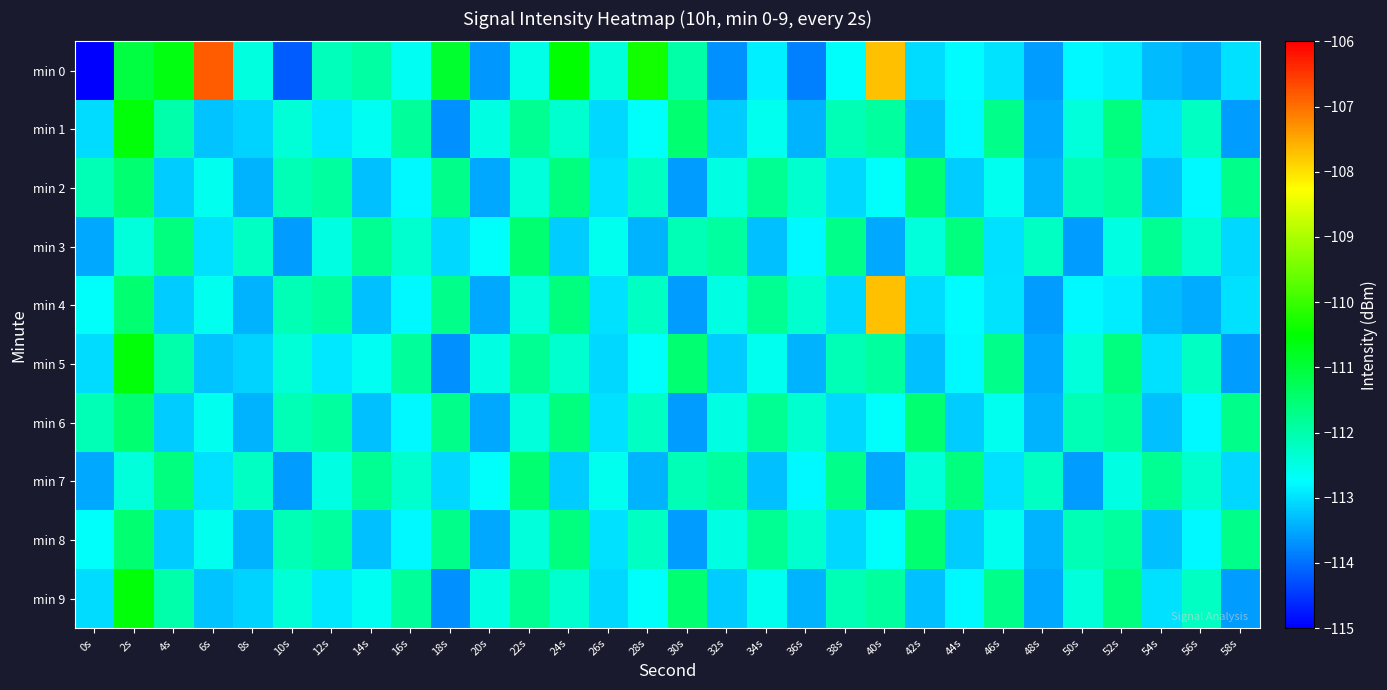

Between 2s and 10s, which series saw the biggest shift?

min 0